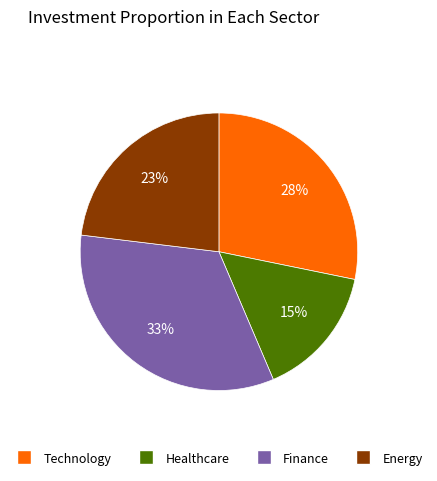

How many segments does this pie chart have?

4